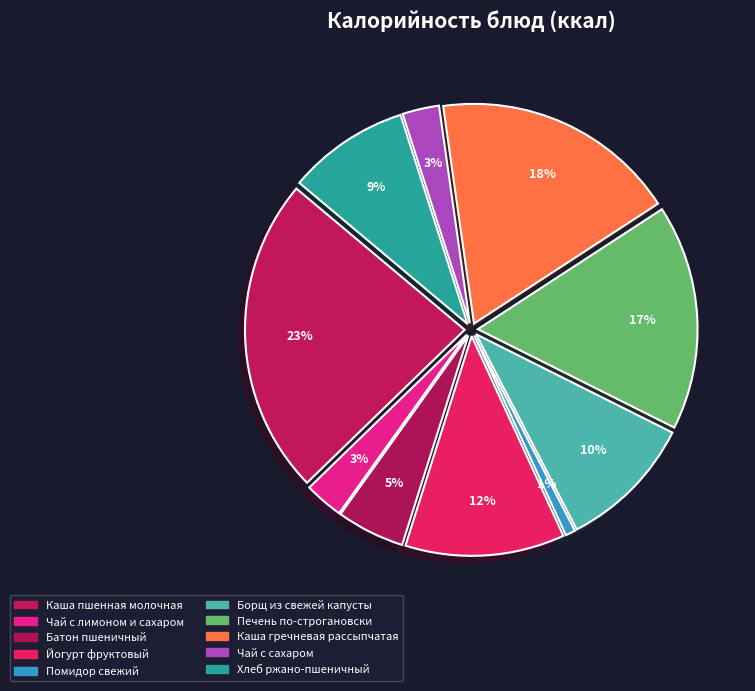

What percentage is the ЧАЙ С ЛИМОНОМ И САХАРОМ slice, to the nearest percent?

3%